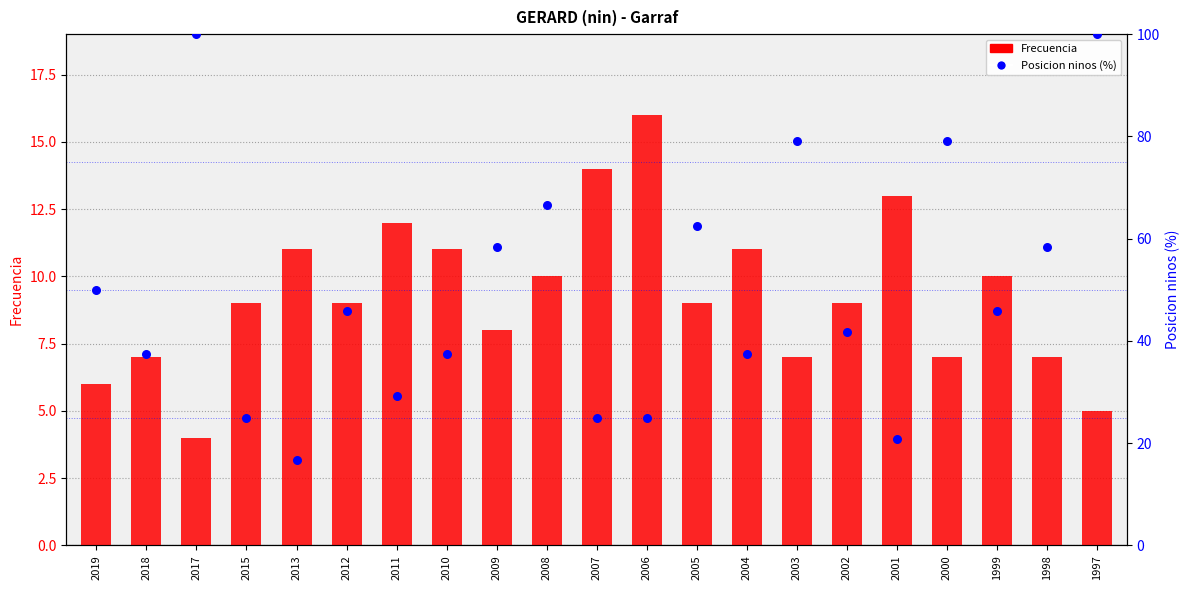

What are all the series names shown in the legend?

Frecuencia, Posicion ninos (%)